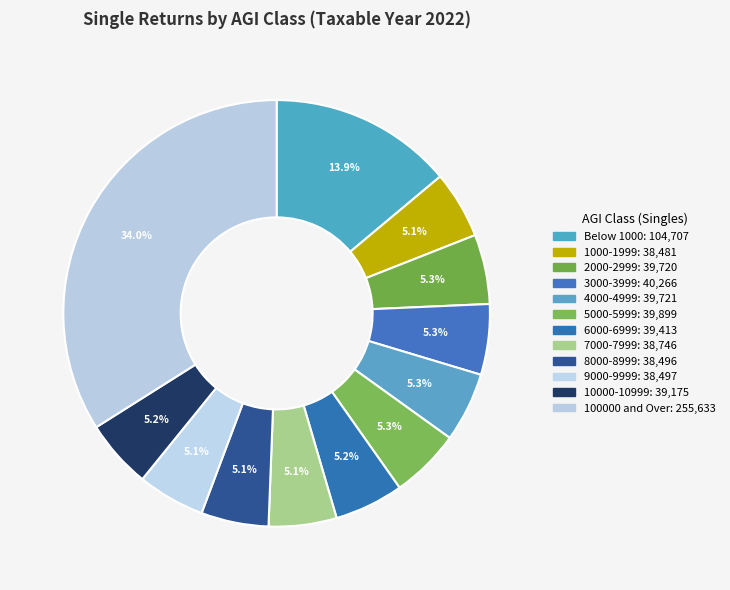

How many segments does this pie chart have?

12